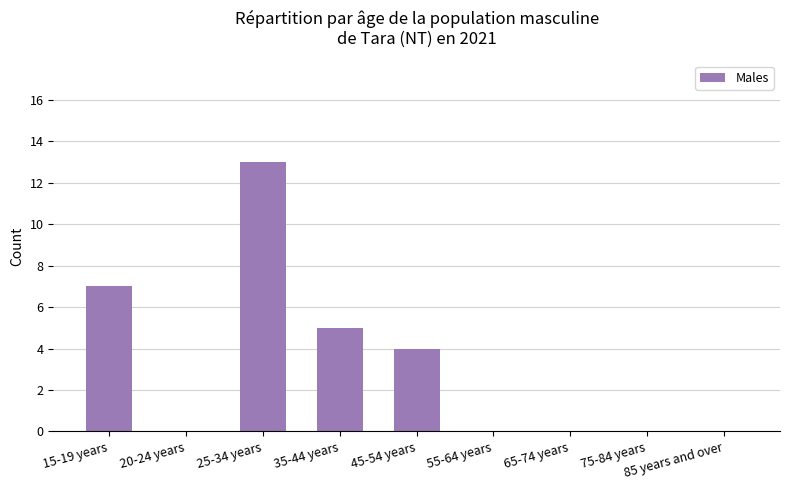

Between 15-19 years and 65-74 years, which is larger?

15-19 years